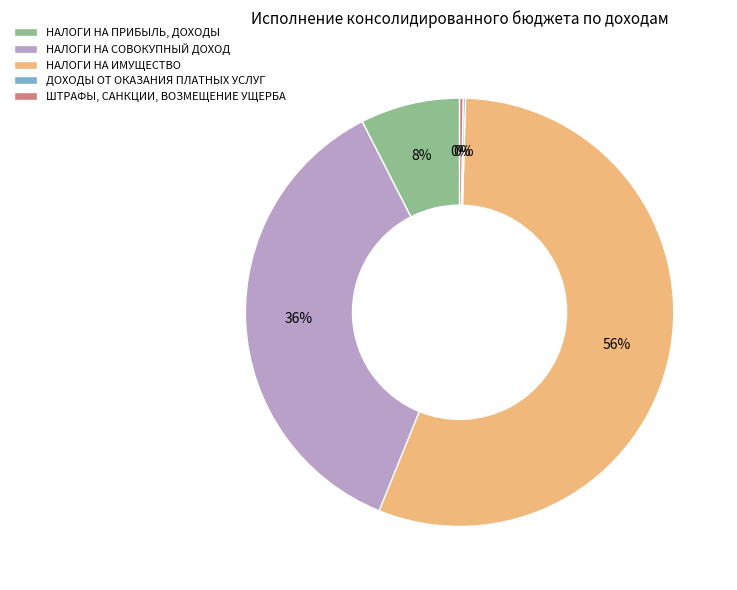

Which slice is the largest?

НАЛОГИ НА ИМУЩЕСТВО